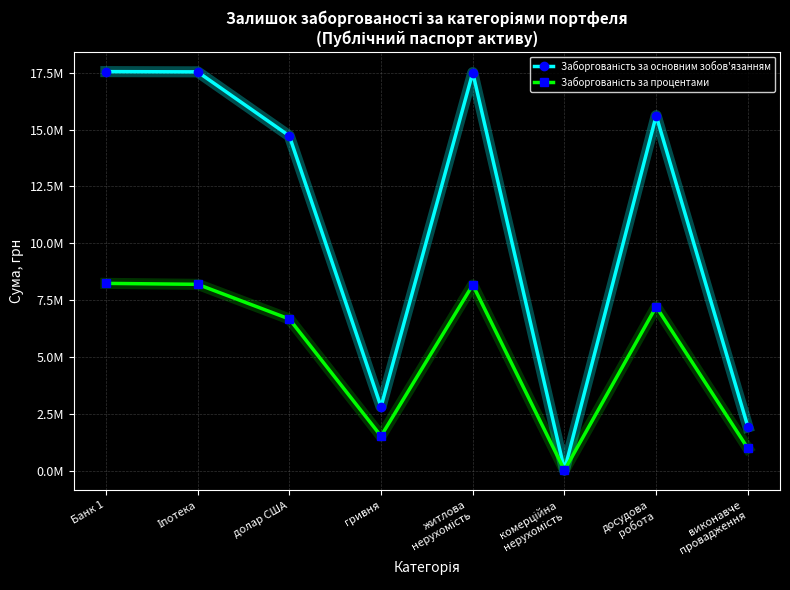

Is it true that Заборгованість за основним зобов'язанням equals 15611047.3 at досудова
робота?

True